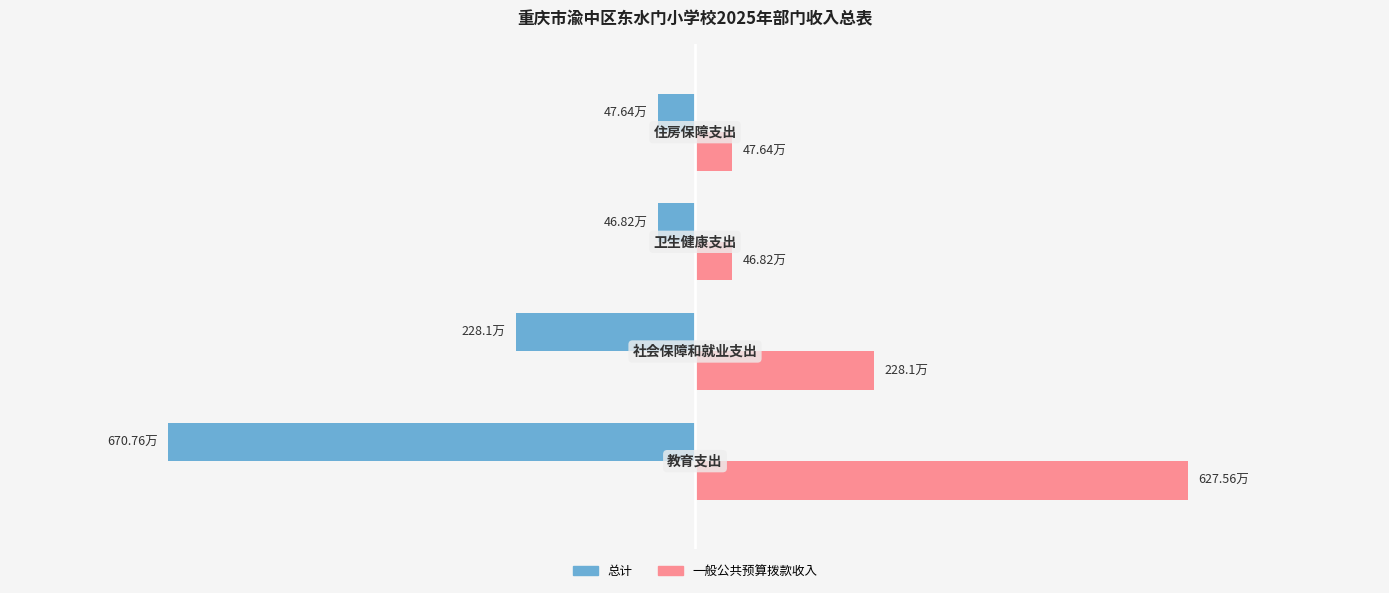

What are all the series names shown in the legend?

总计, 一般公共预算拨款收入